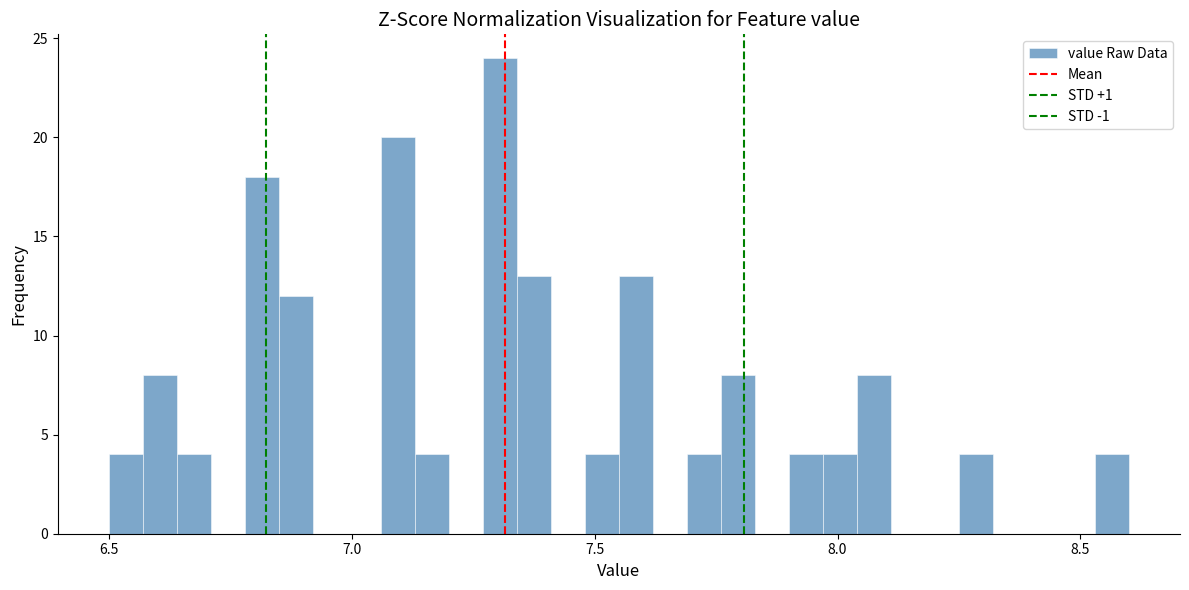

Read against the x-axis, roughly where is the centre of the tallest bar?

7.30